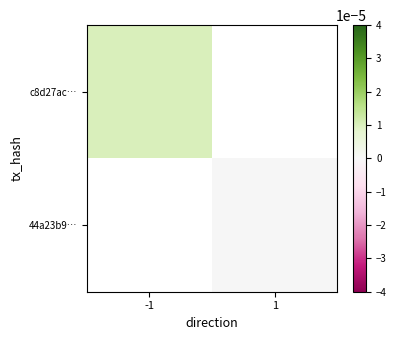

Is the value of 44a23b9… at -1 greater than the value of c8d27ac… at -1?

No